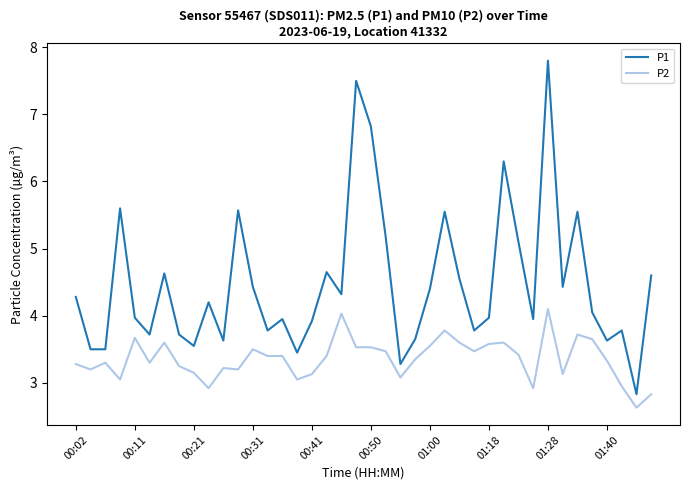

What is the difference between the maximum and minimum values in the P1 series?

5.0